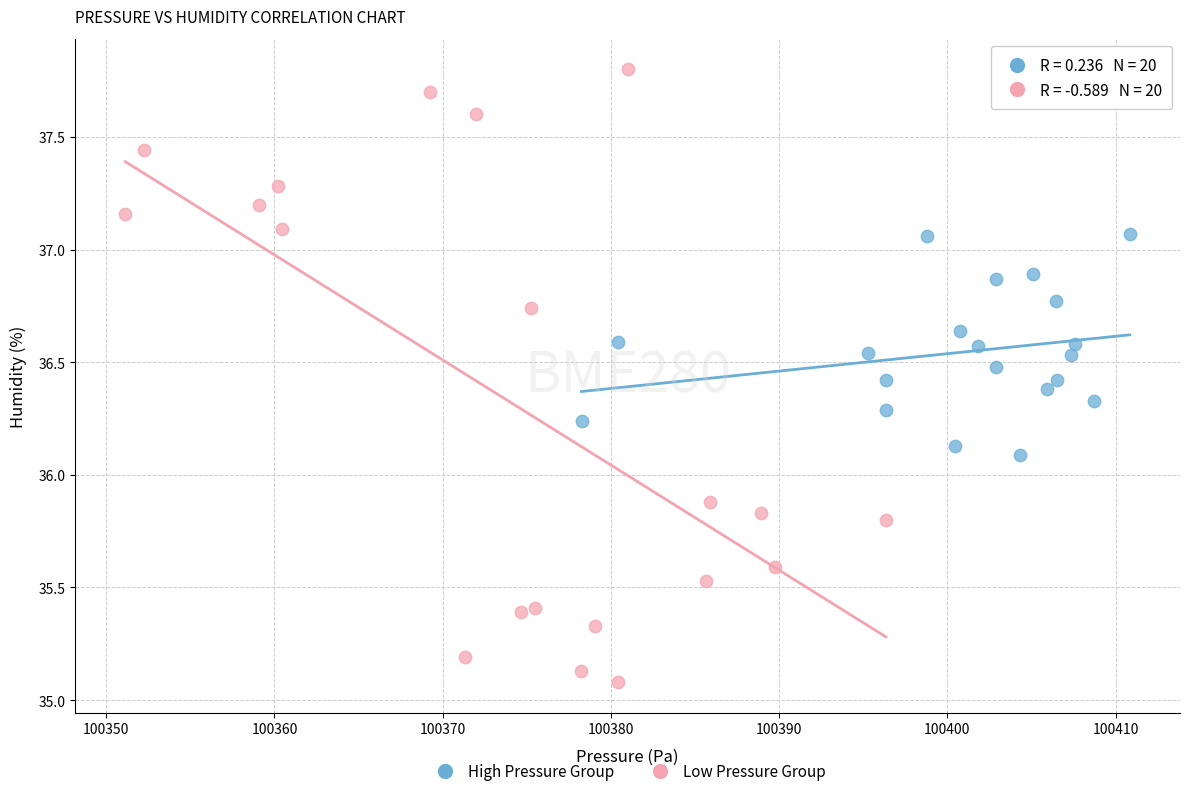

Which series contains the highest Y value?

Low Pressure Group